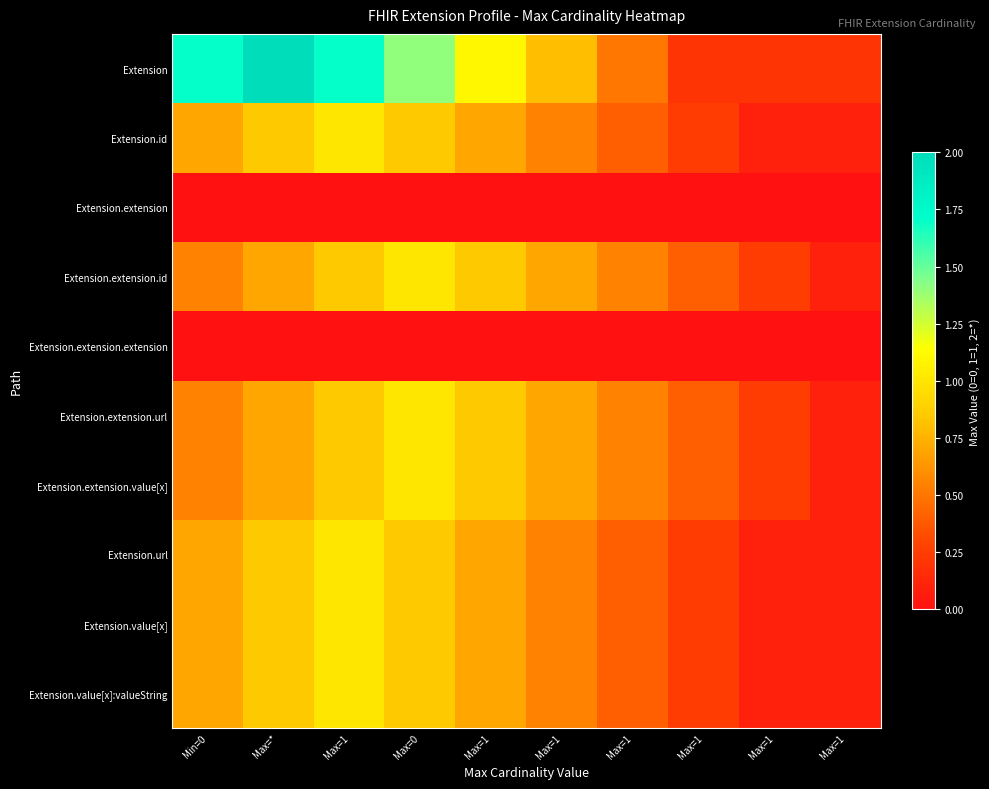

Which series has the largest range (max minus min)?

Extension